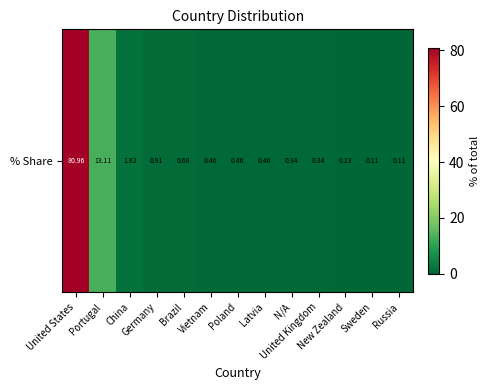

Reading left to right, what are all the values shown in this chart?

United States=81.0	Portugal=13.1	China=1.8	Germany=0.9	Brazil=0.7	Vietnam=0.5	Poland=0.5	Latvia=0.5	N/A=0.3	United Kingdom=0.3	New Zealand=0.2	Sweden=0.1	Russia=0.1